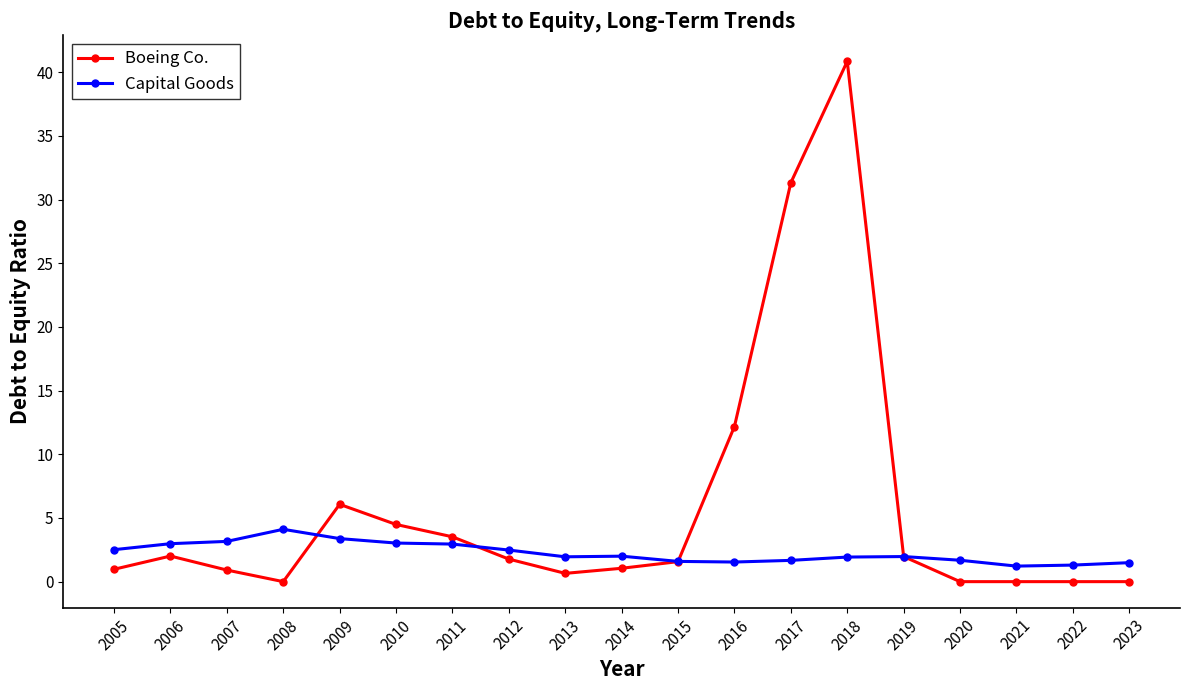

How many data points does each series have?

19